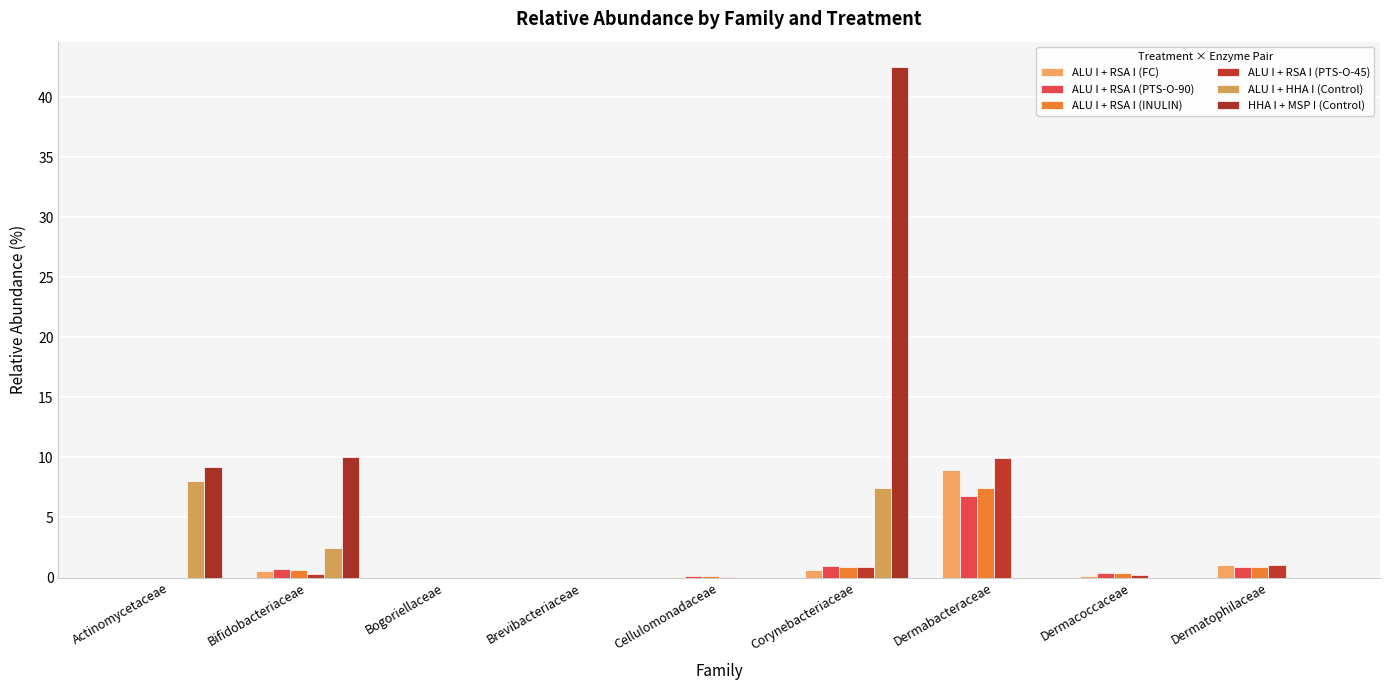

What are all the series names shown in the legend?

ALU I + RSA I (FC), ALU I + RSA I (PTS-O-90), ALU I + RSA I (INULIN), ALU I + RSA I (PTS-O-45), ALU I + HHA I (Control), HHA I + MSP I (Control)